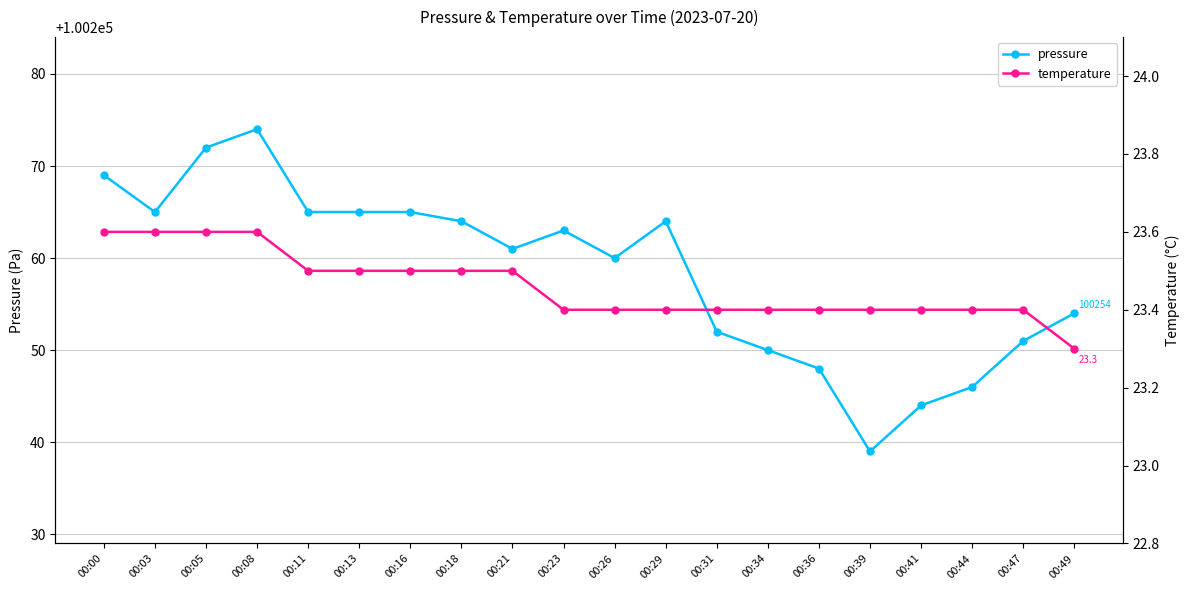

What is the spread (max minus min) of values at 00:21?

100237.5